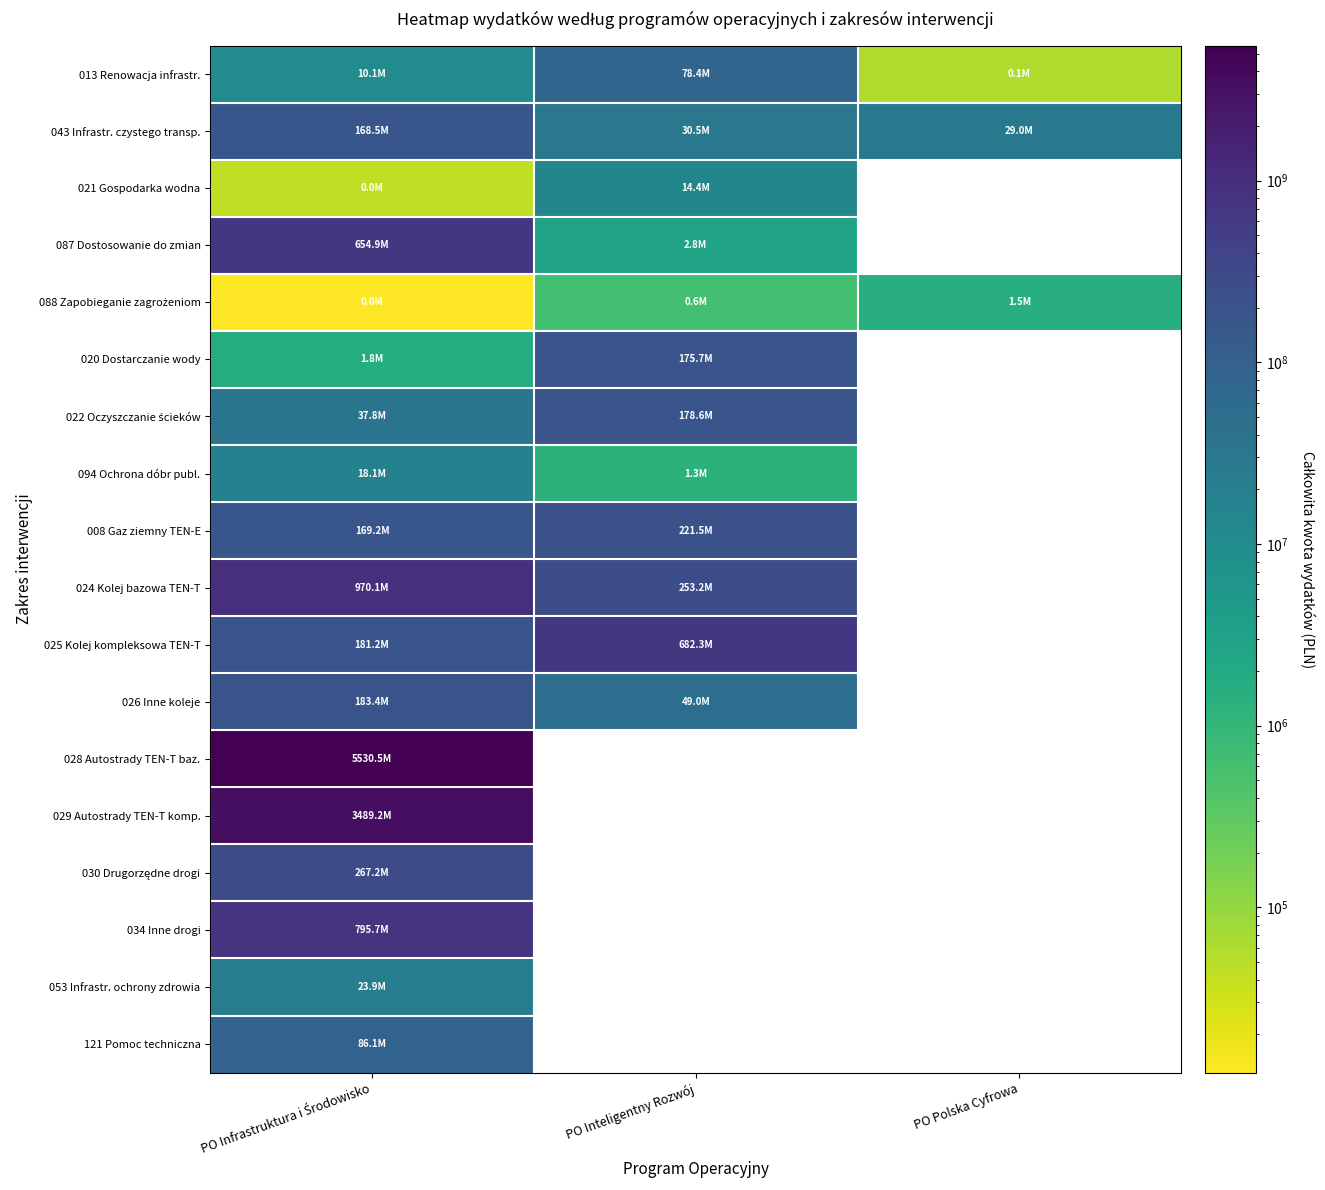

Rank the categories by 088 Zapobieganie zagrożeniom value from lowest to highest.

PO Infrastruktura i Środowisko, PO Inteligentny Rozwój, PO Polska Cyfrowa